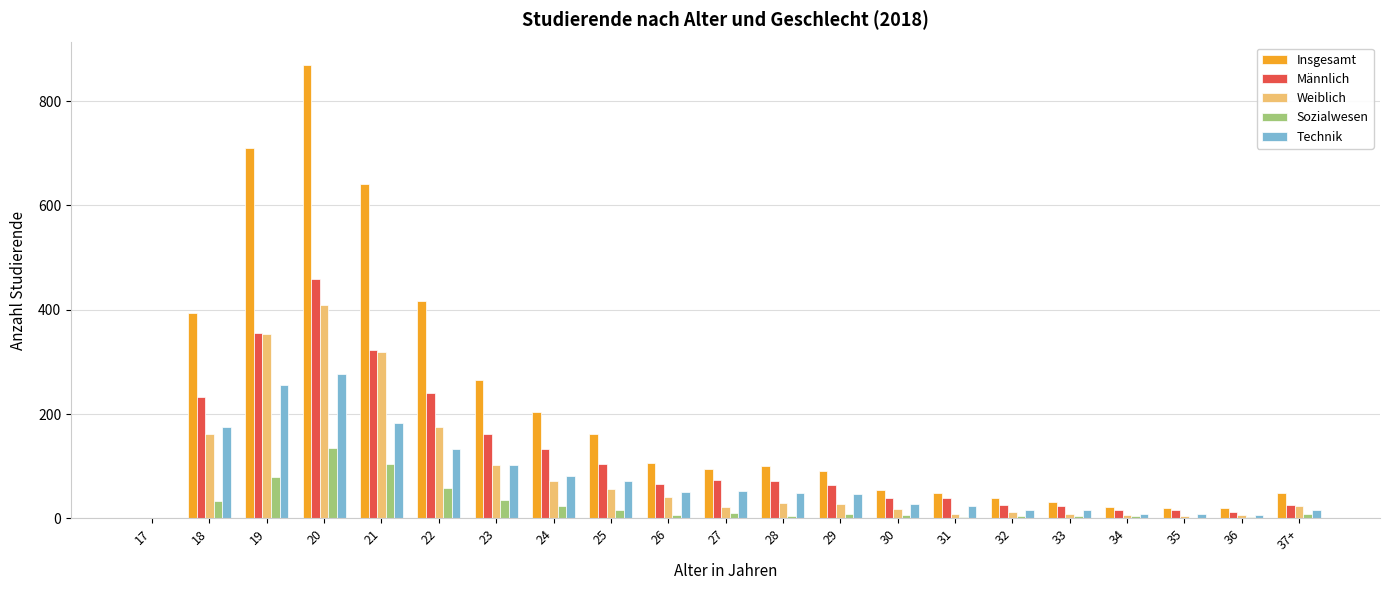

Where is Sozialwesen nearest to the value 67?

22